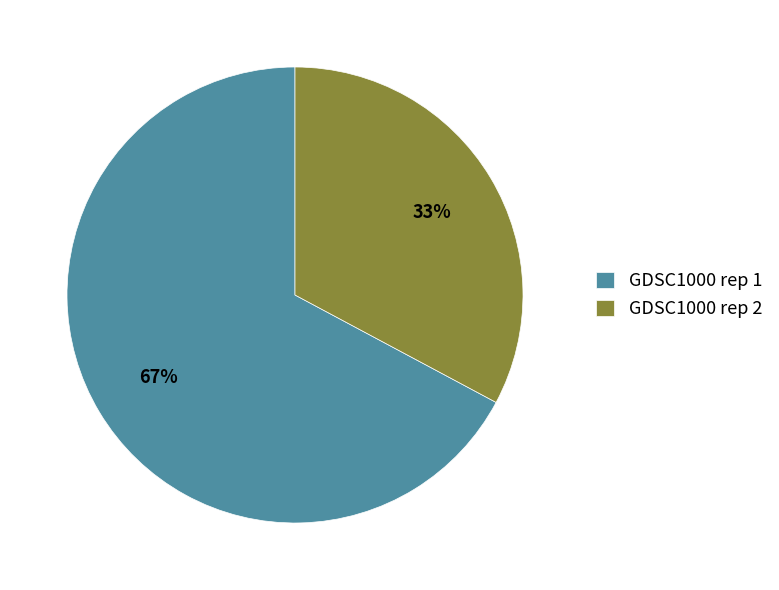

Approximately how many times larger is the value at GDSC1000 rep 2 compared to GDSC1000 rep 1?

0.5